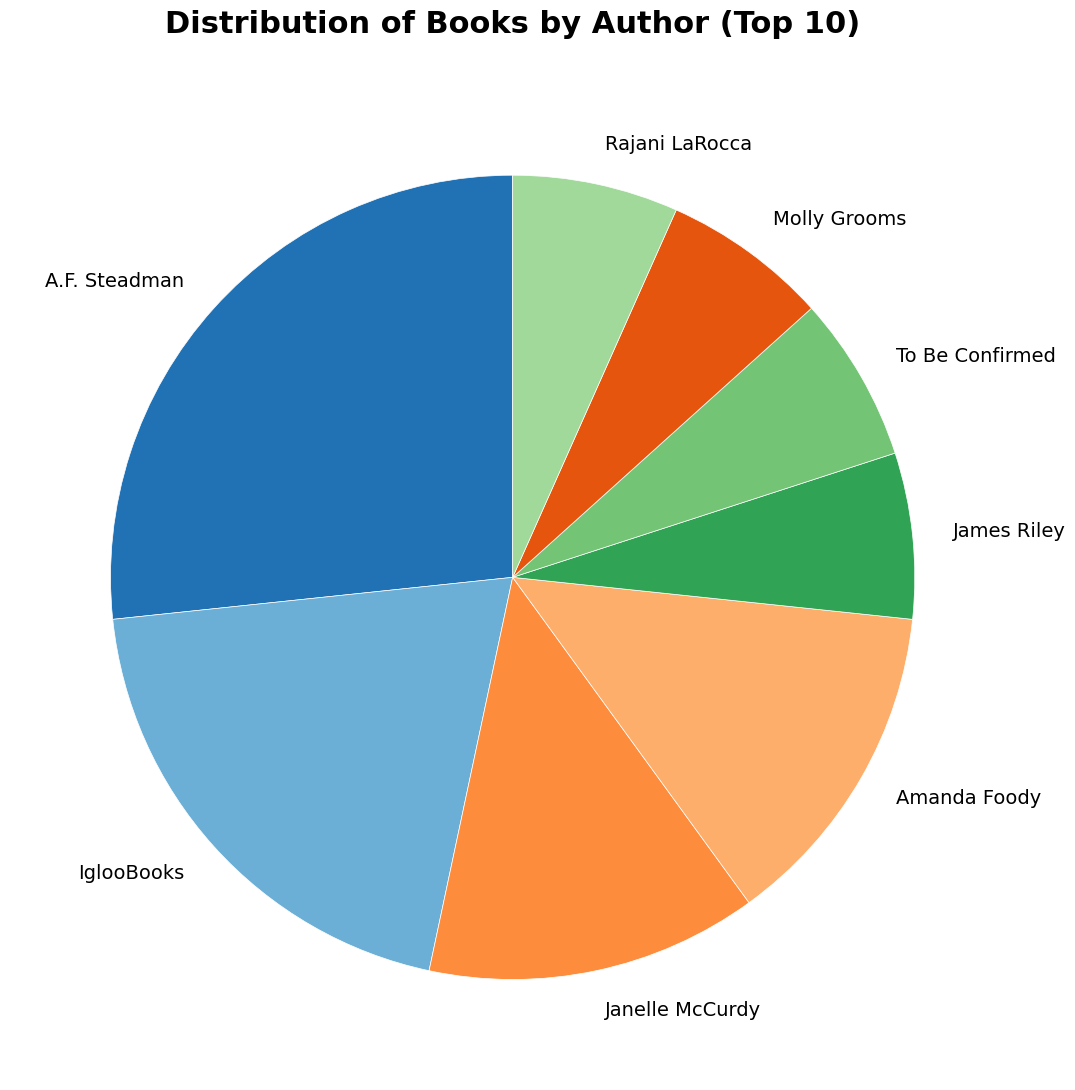

Is James Riley the majority of the pie?

No